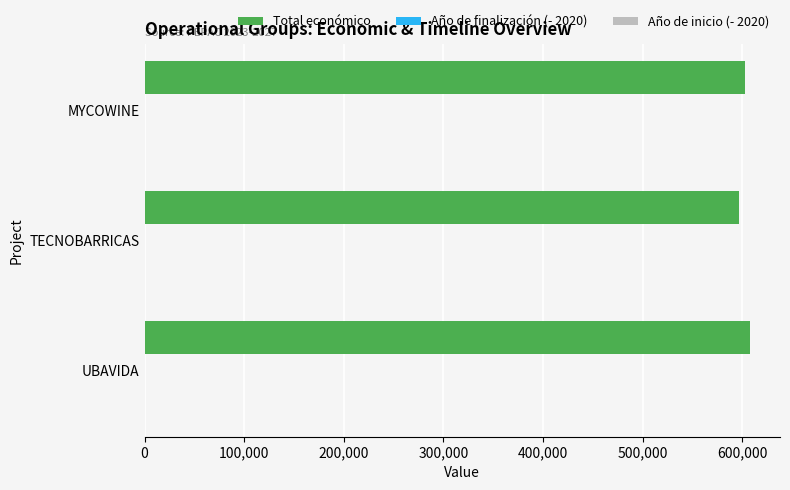

Which series has the largest total across all categories?

Total económico